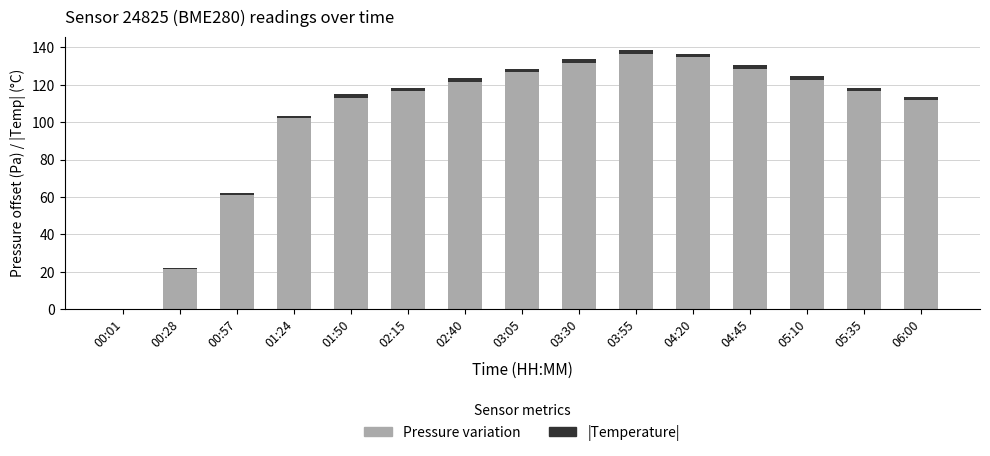

Are the bars grouped side by side (vs. stacked)?

No